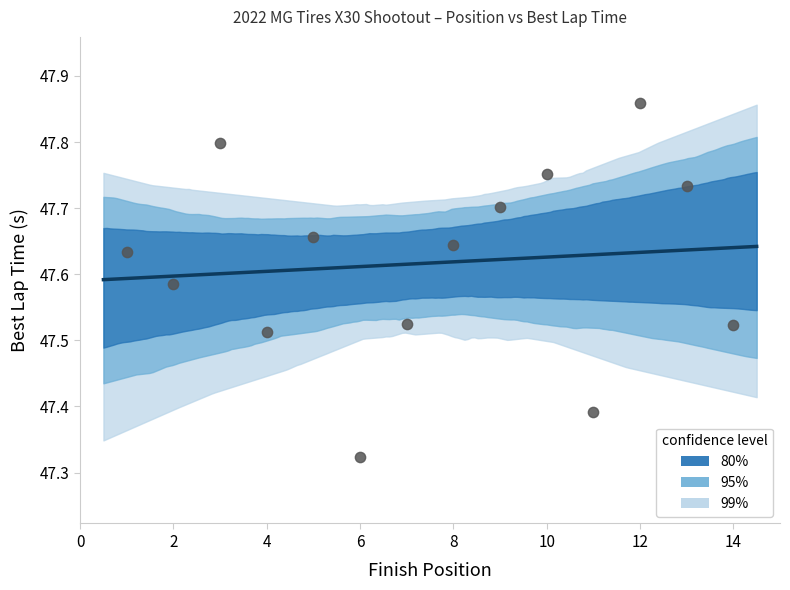

What is the range of Y values (max minus min)?

0.5